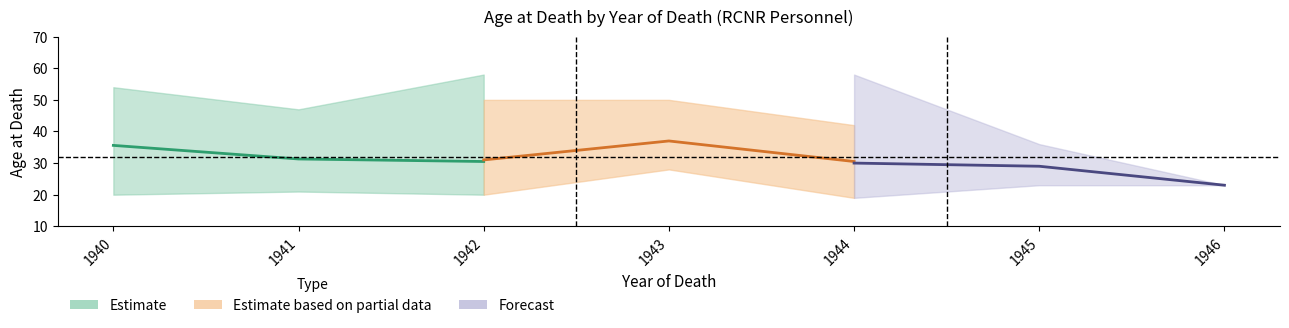

Is it true that Estimate based on partial data equals 46.9 at 1944?

False